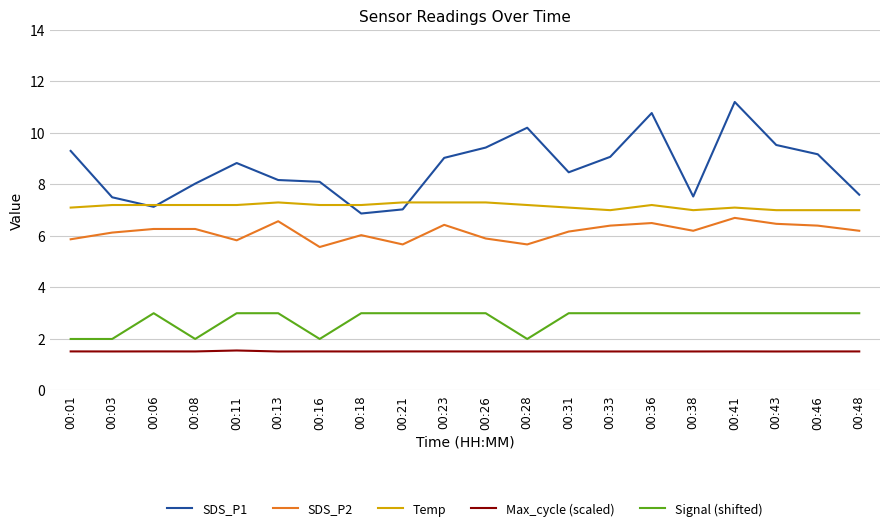

What is the difference between the SDS_P1 values at 00:33 and 00:31?

0.6